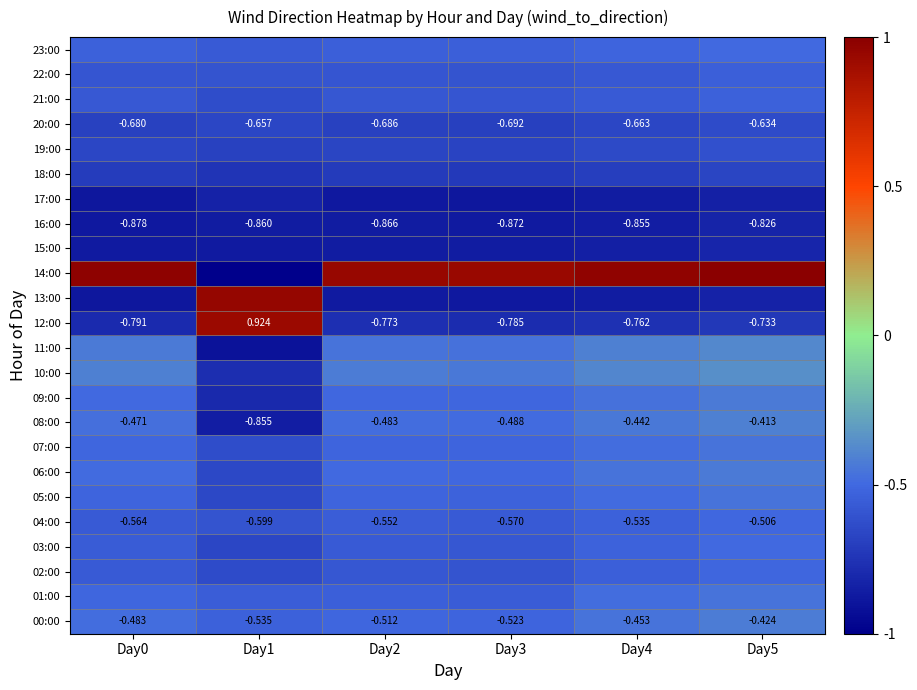

The value of 14:00 at Day5 is 1.3. True or false?

False